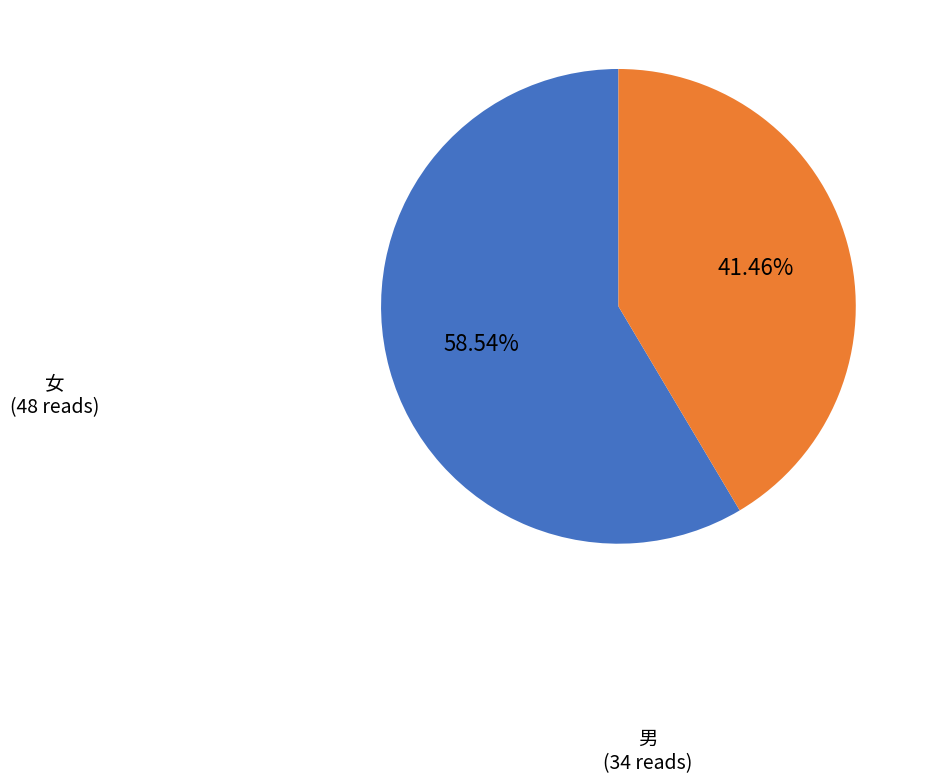

Does any single category account for the majority?

Yes